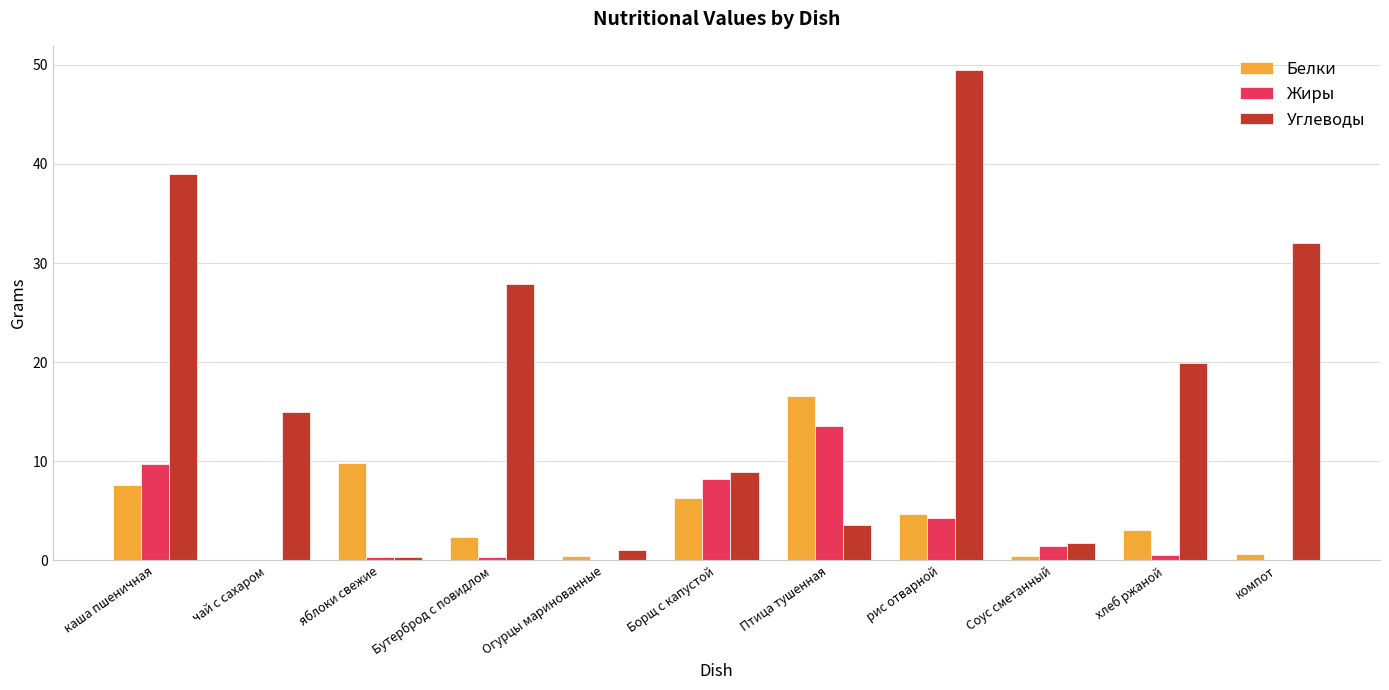

The value of Жиры at каша пшеничная is 9.7. True or false?

True